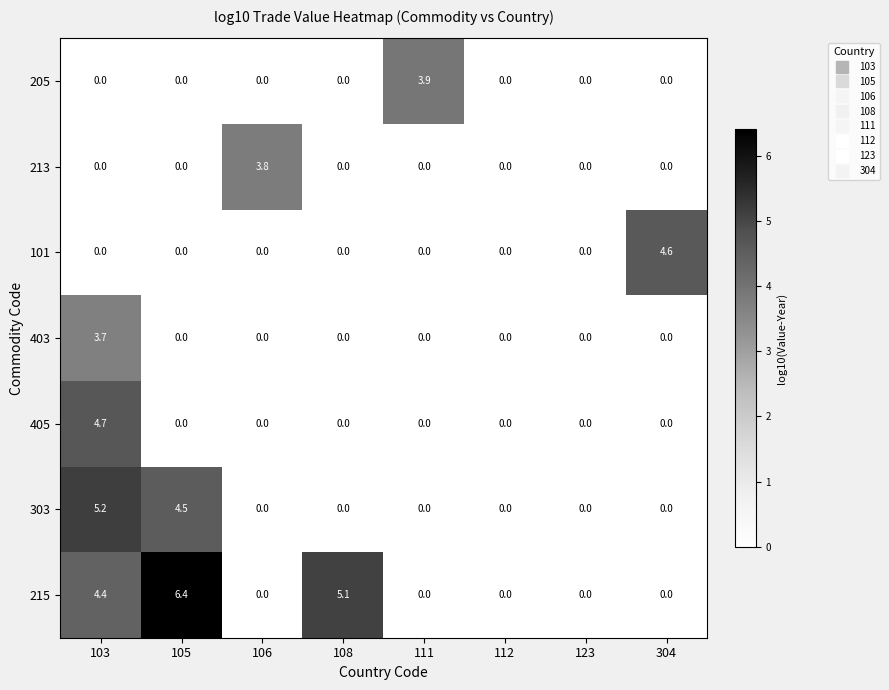

Where is 215 nearest to the value 3?

103